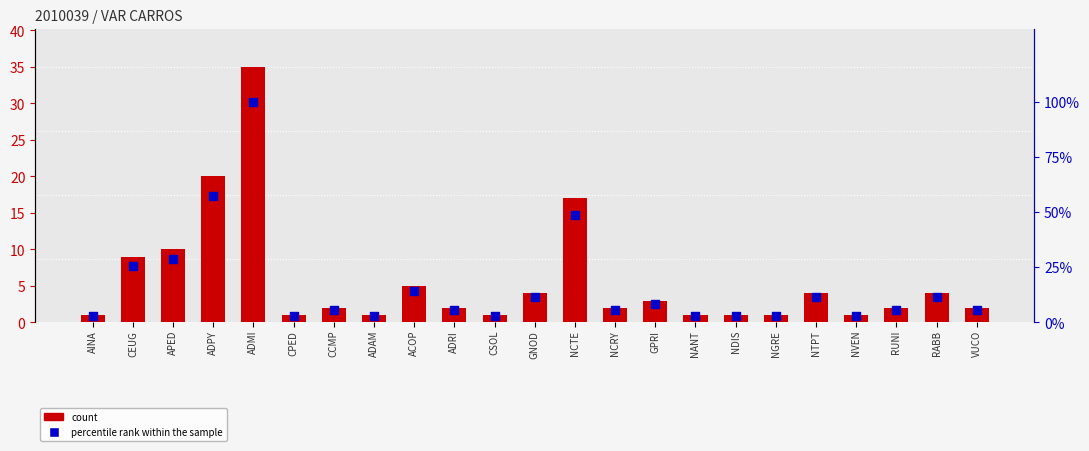

At how many categories does at least one series exceed 95?

1